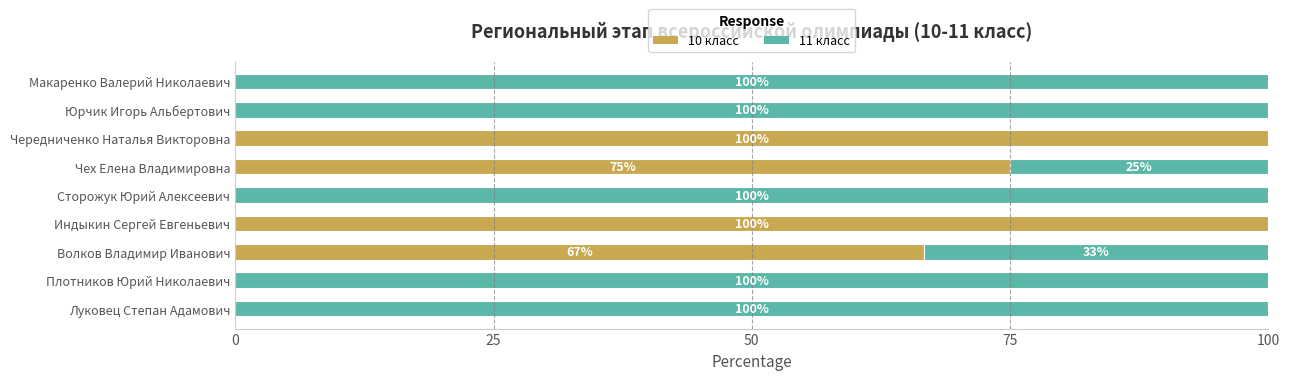

What is the total value across all series at Волков Владимир Иванович?

100.0